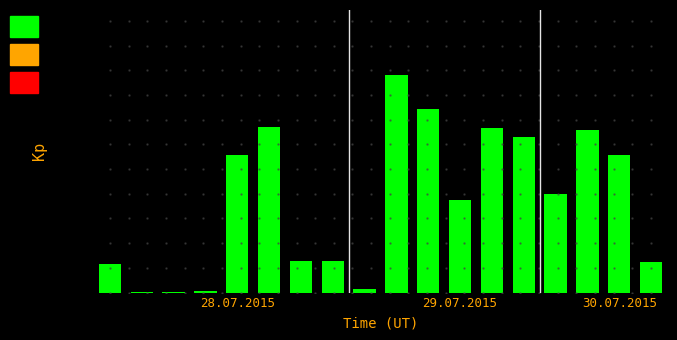

What is the maximum value shown in the chart?

2265